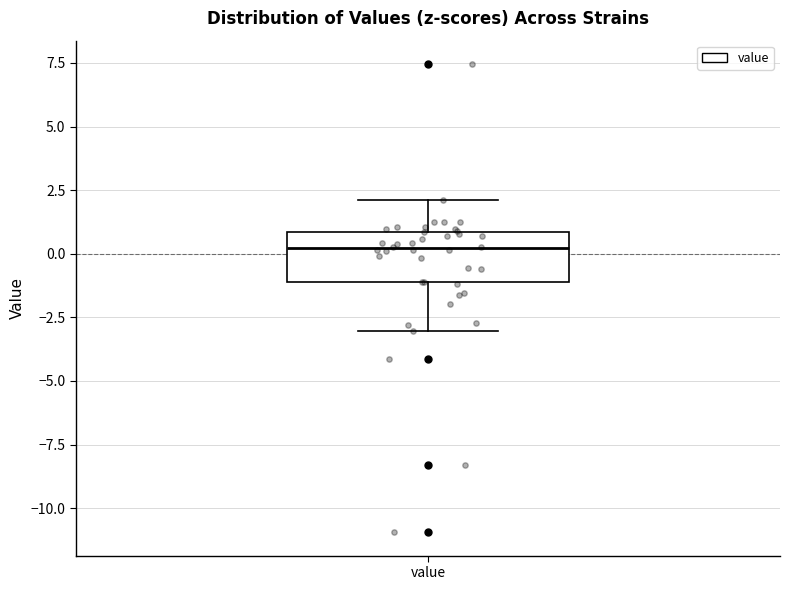

Transcribe this box plot: give where the median line is, the range the box spans, and where the two whiskers end, as read against the y-axis. The values are not printed on the chart, so give them approximately, as read against the axis.

median 0, box -1 to 1, whiskers -3 to 2